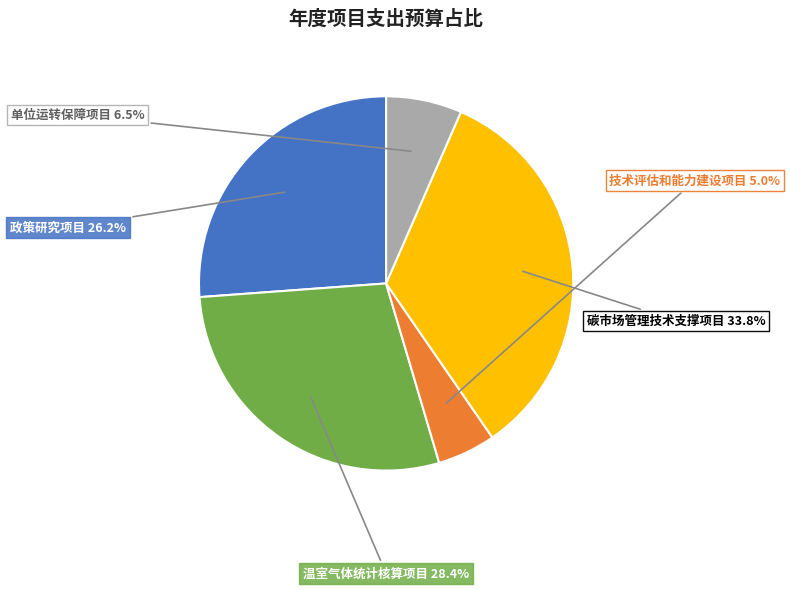

Is there any slice that represents more than half of the pie?

No